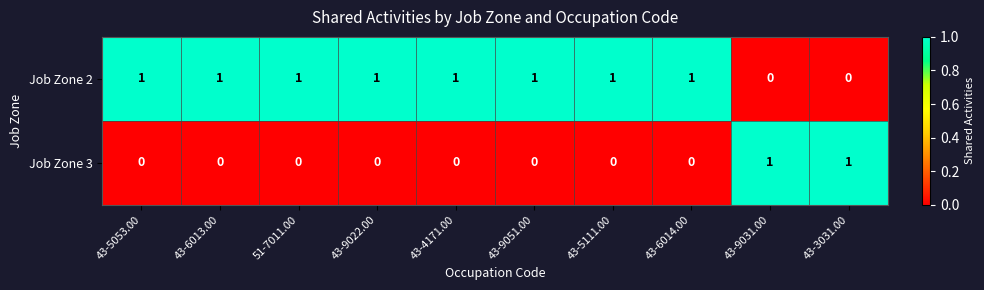

True or false: Job Zone 2 has a value of 0 at 43-3031.00.

True